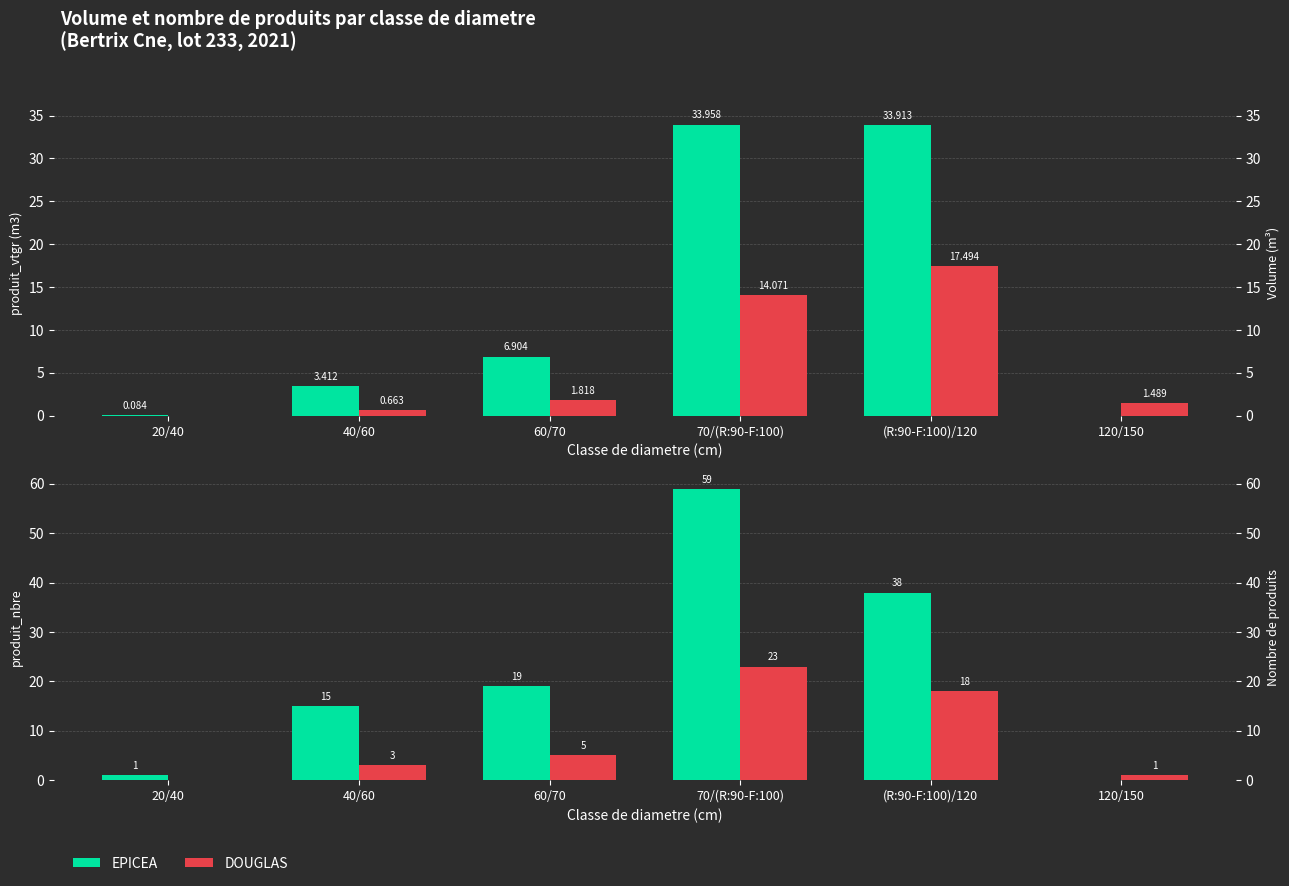

At which label is DOUGLAS closest to 11?

60/70